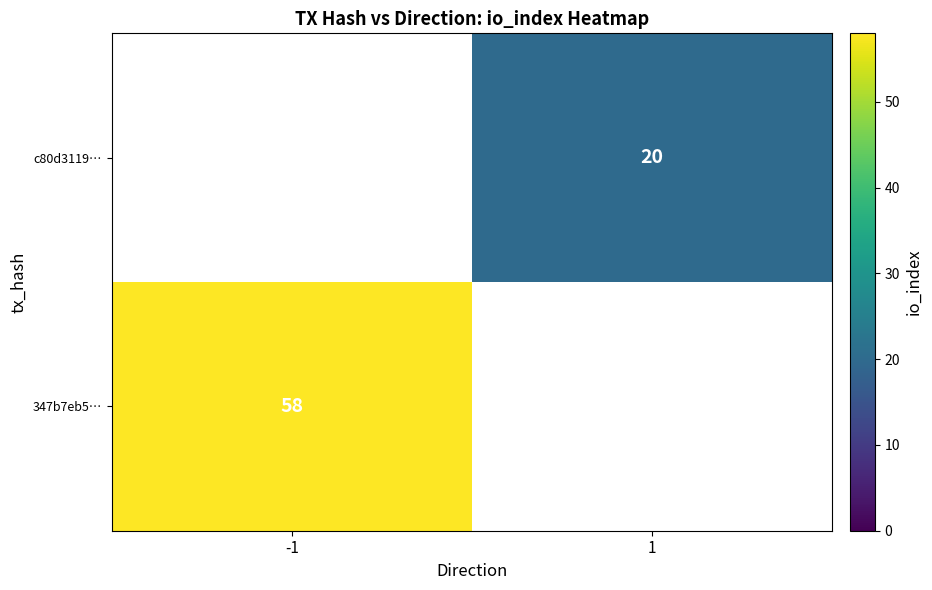

The c80d3119… series shows 33 at 1. True or false?

False